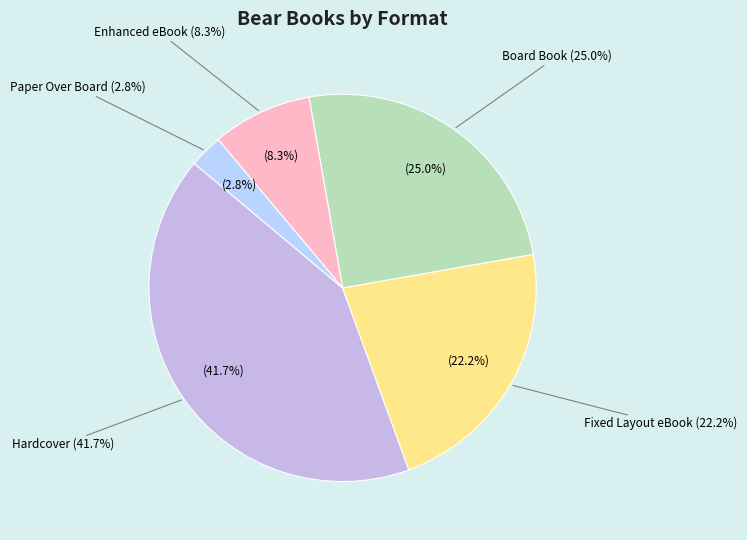

Which slice is the largest?

Hardcover